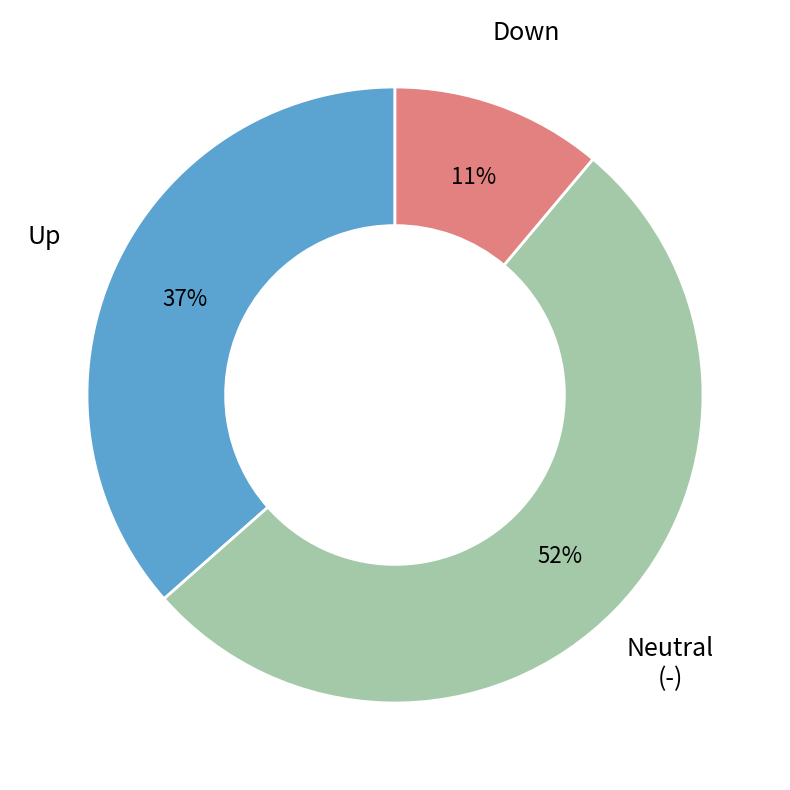

How many slices are in this pie chart?

3